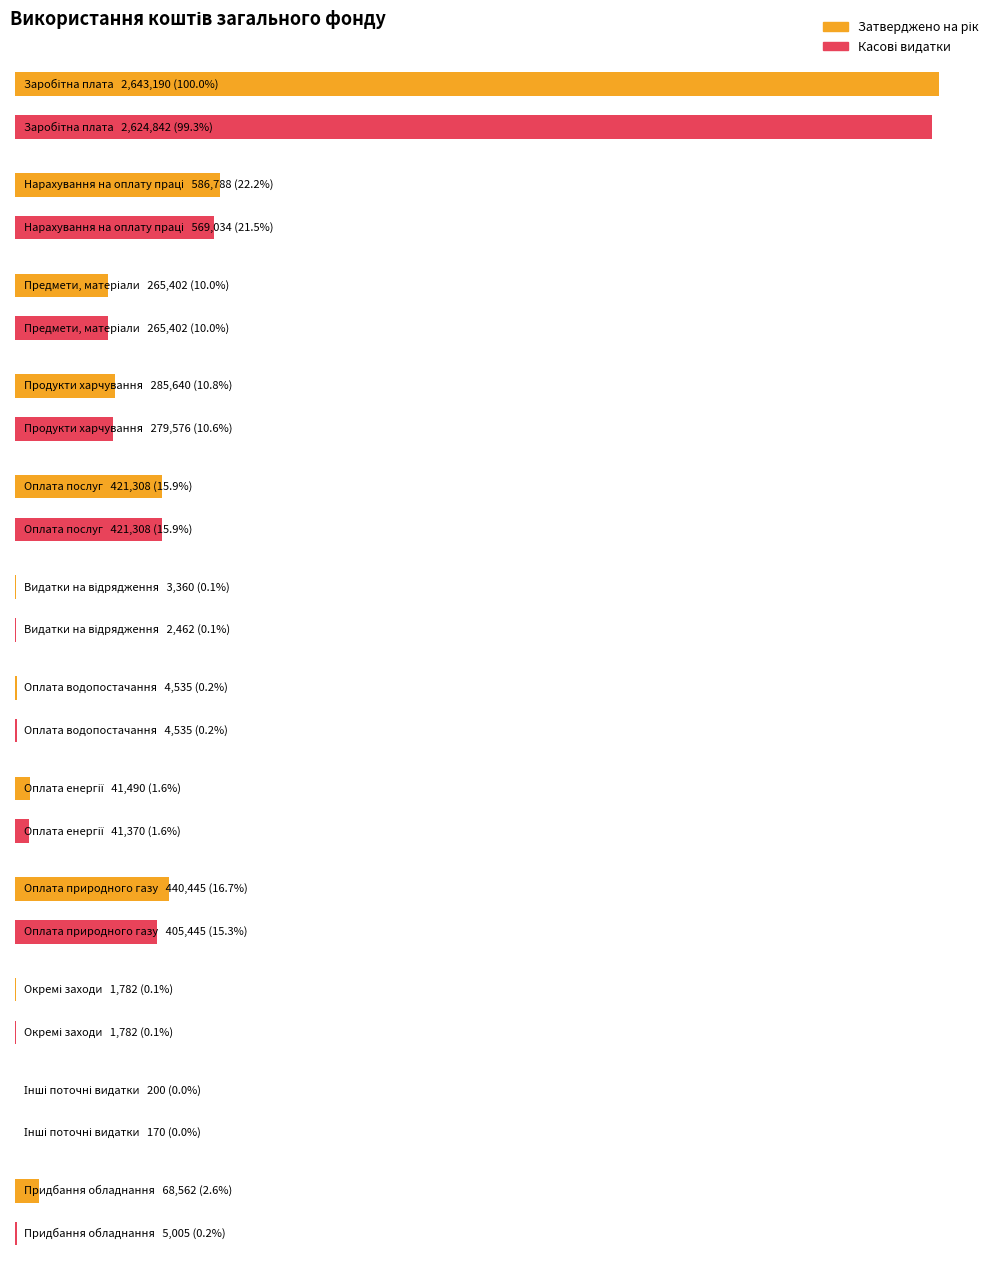

Reading left to right, extract all data points from this chart.

Затверджено на рік: Заробітна плата=2643190.0	Нарахування на оплату праці=586788.2	Предмети, матеріали=265402.2	Продукти харчування=285640.2	Оплата послуг=421308.4	Видатки на відрядження=3360.4	Оплата водопостачання=4534.9	Оплата енергії=41490.0	Оплата природного газу=440444.6	Окремі заходи=1782.0	Інші поточні видатки=200.0	Придбання обладнання=68562.0
Касові видатки: Заробітна плата=2624842.1	Нарахування на оплату праці=569034.3	Предмети, матеріали=265402.2	Продукти харчування=279576.3	Оплата послуг=421308.4	Видатки на відрядження=2462.4	Оплата водопостачання=4534.9	Оплата енергії=41369.6	Оплата природного газу=405444.6	Окремі заходи=1782.0	Інші поточні видатки=170.3	Придбання обладнання=5005.0